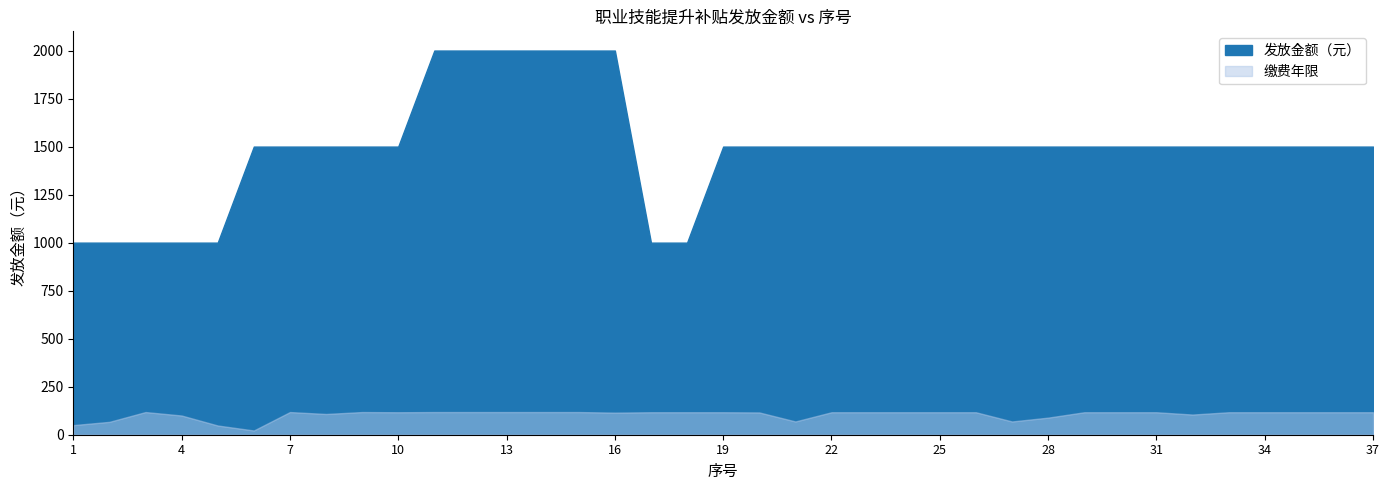

Reading left to right, transcribe all the data shown in this chart.

发放金额（元）: 1=1000	2=1000	3=1000	4=1000	5=1000	6=1500	7=1500	8=1500	9=1500	10=1500	11=2000	12=2000	13=2000	14=2000	15=2000	16=2000	17=1000	18=1000	19=1500	20=1500	21=1500	22=1500	23=1500	24=1500	25=1500	26=1500	27=1500	28=1500	29=1500	30=1500	31=1500	32=1500	33=1500	34=1500	35=1500	36=1500	37=1500
缴费年限: 1=50	2=67	3=118	4=100	5=48	6=22	7=118	8=108	9=118	10=117	11=118	12=118	13=118	14=118	15=118	16=115	17=117	18=117	19=117	20=116	21=69	22=117	23=117	24=117	25=117	26=117	27=69	28=89	29=117	30=117	31=117	32=105	33=117	34=117	35=117	36=117	37=117